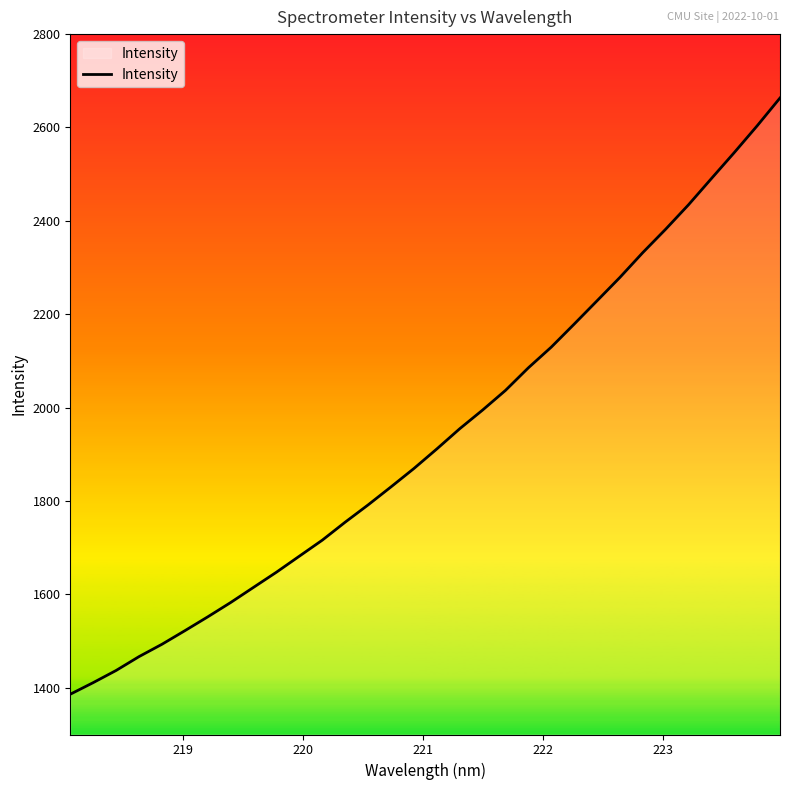

What is the maximum value shown in the chart?

2663.2